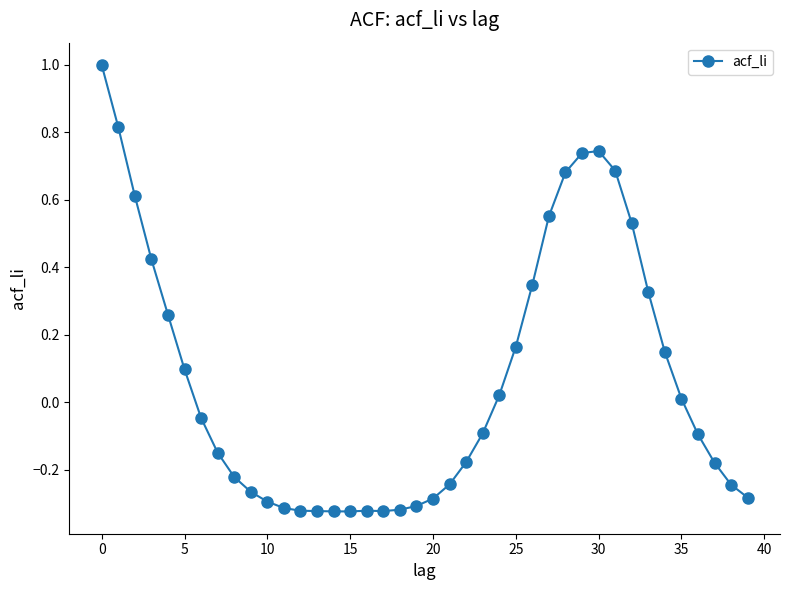

What is the difference between the maximum and minimum values?

1.3